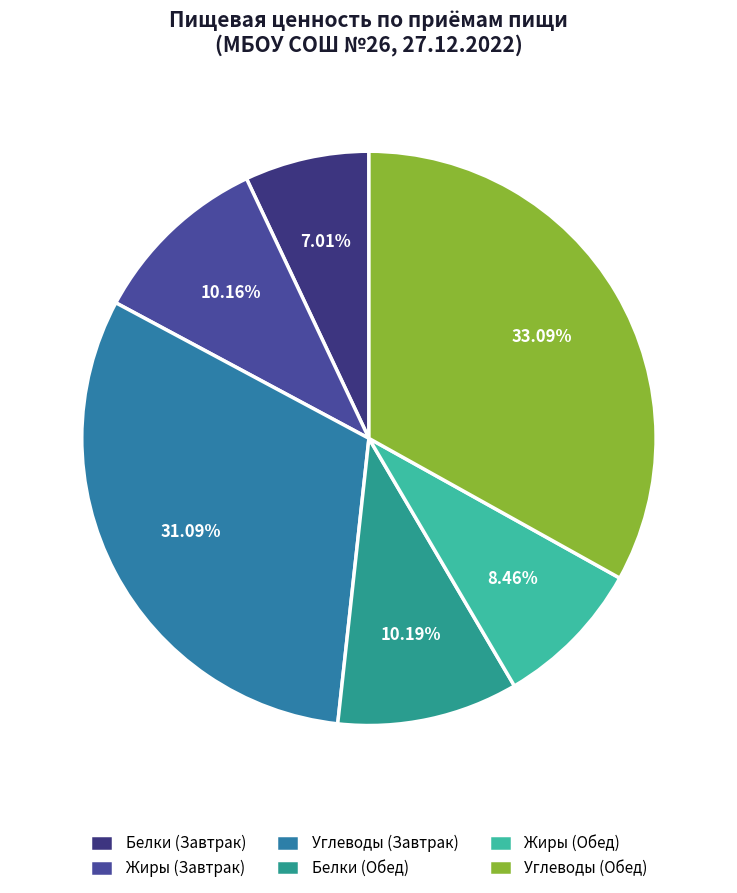

Is there a majority slice in this chart?

No